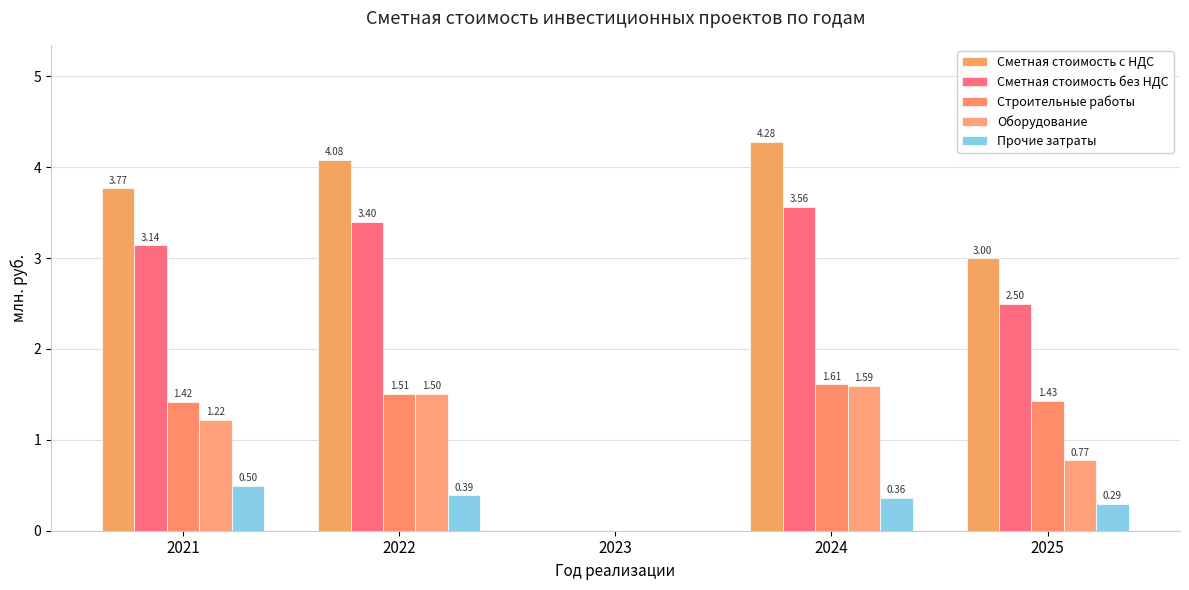

Does the chart contain stacked bars?

No